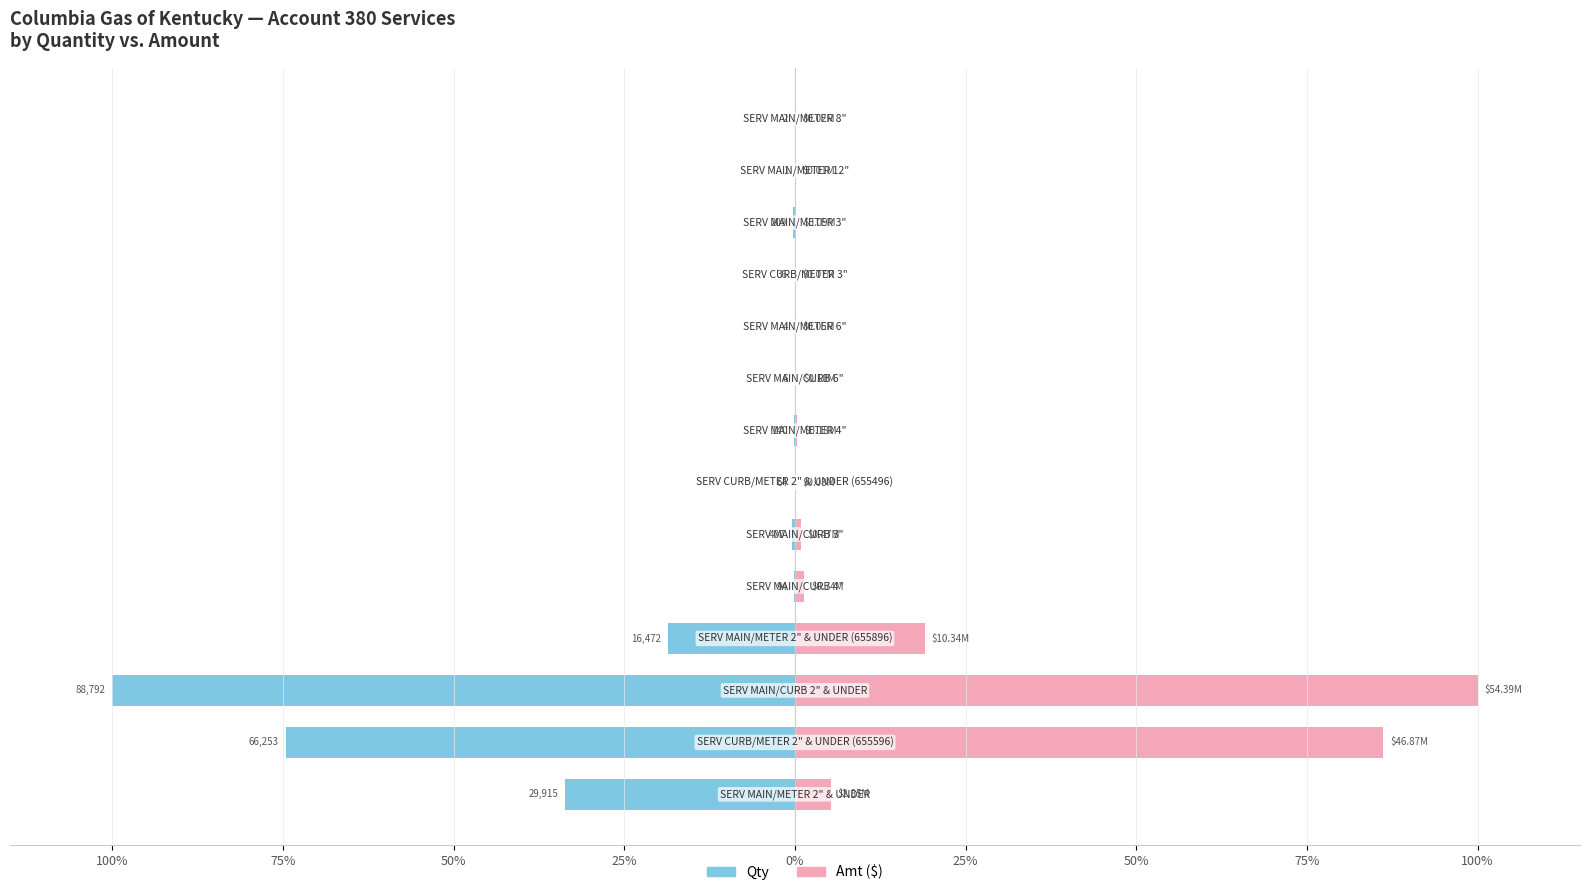

The Qty series shows -0.0 at 50%. True or false?

False